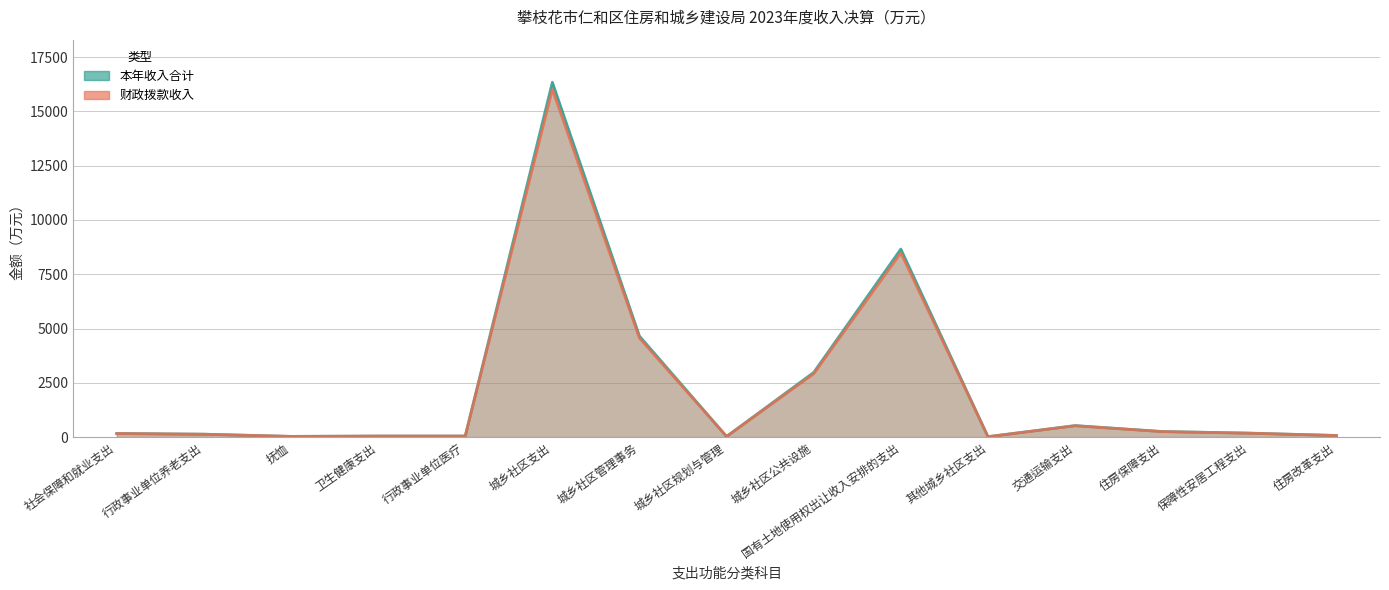

Does the chart have visible grid lines?

Yes